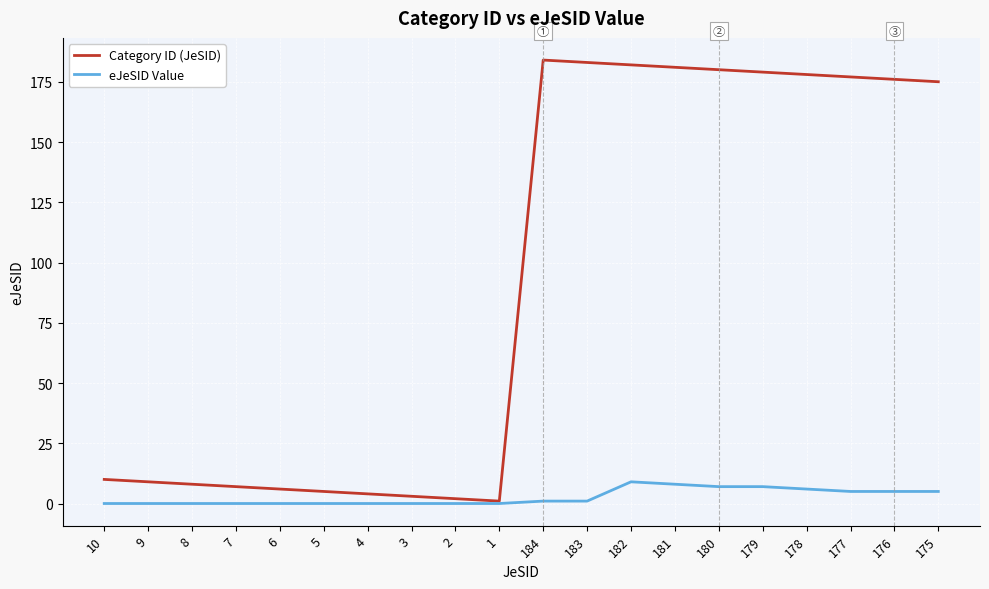

Which series has the largest range (max minus min)?

Category ID (JeSID)